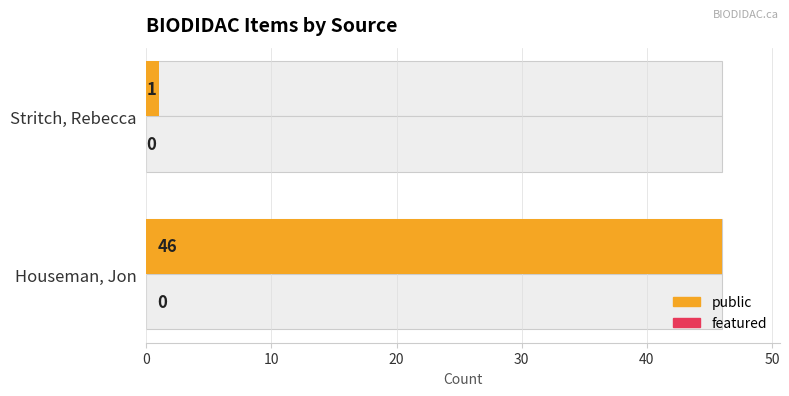

Does the chart contain any negative values?

No